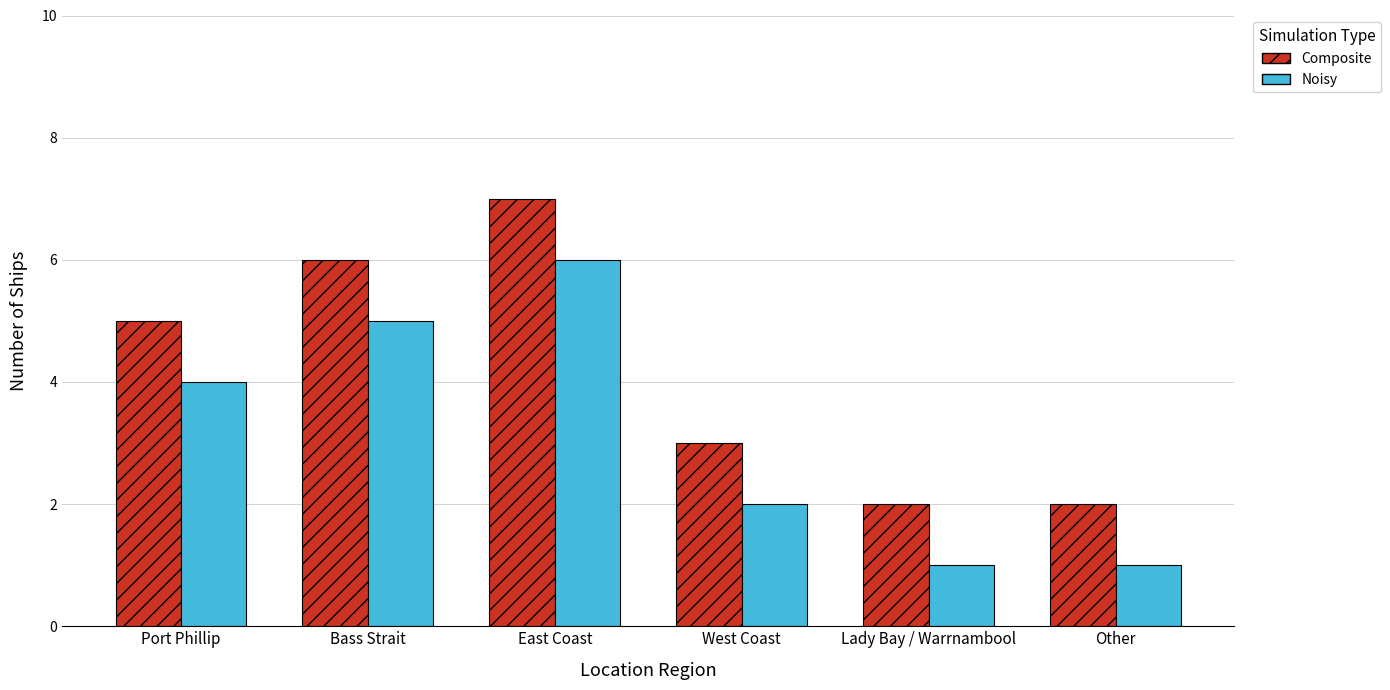

Rank the series by their average value, from highest to lowest.

Composite, Noisy